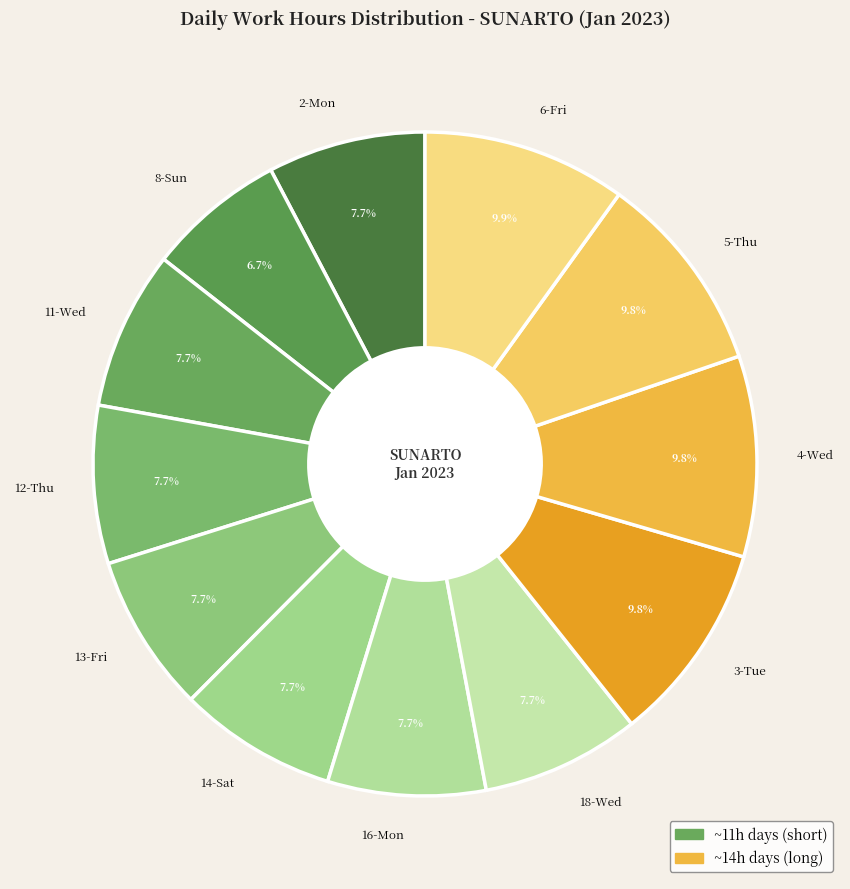

What is the ratio of the value at 5-Thu to the value at 4-Wed?

1.0